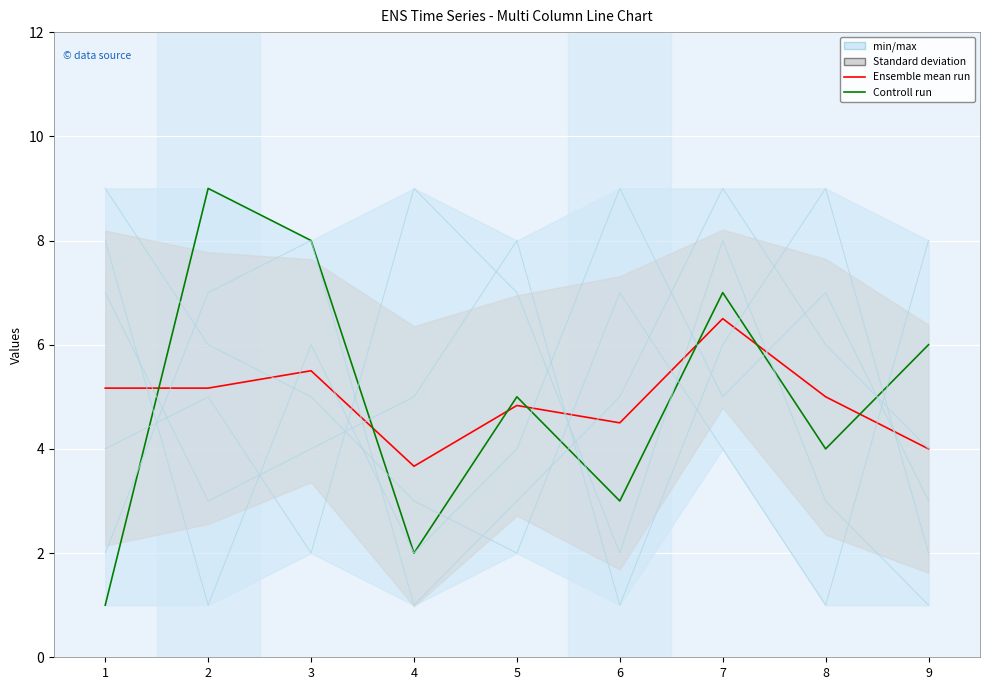

At which label is col_6 closest to 5?

4